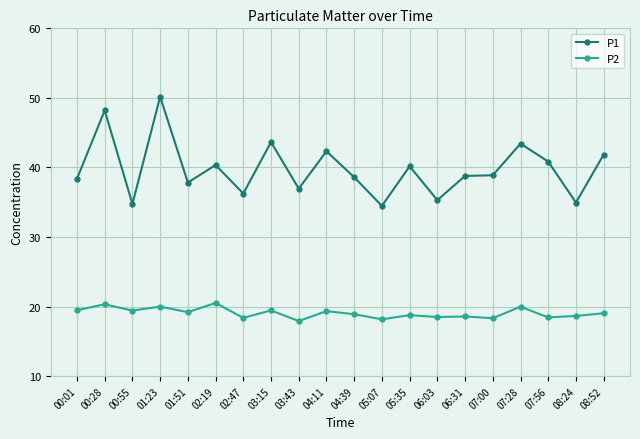

Between 00:28 and 01:51, which series saw the biggest shift?

P1